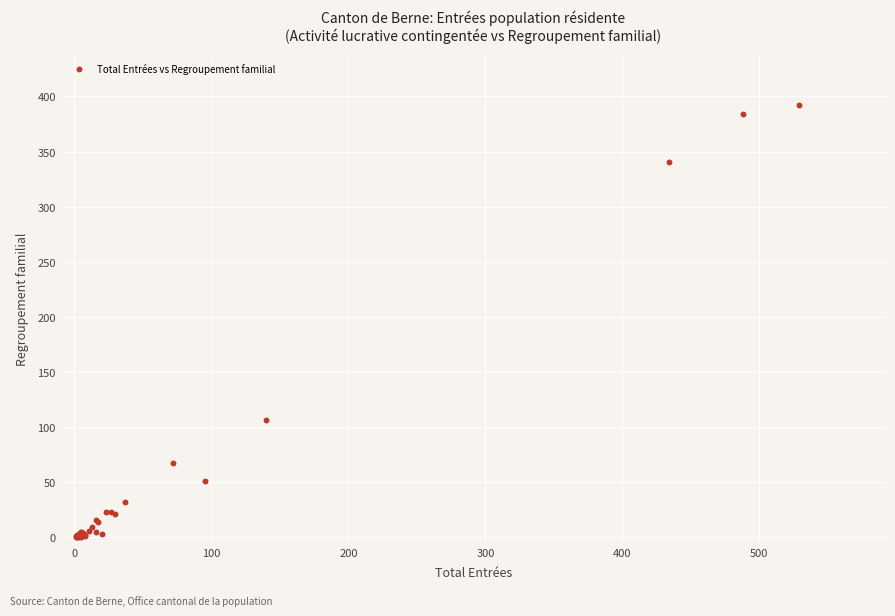

What Y value in the scatter plot is closest to 196?

106